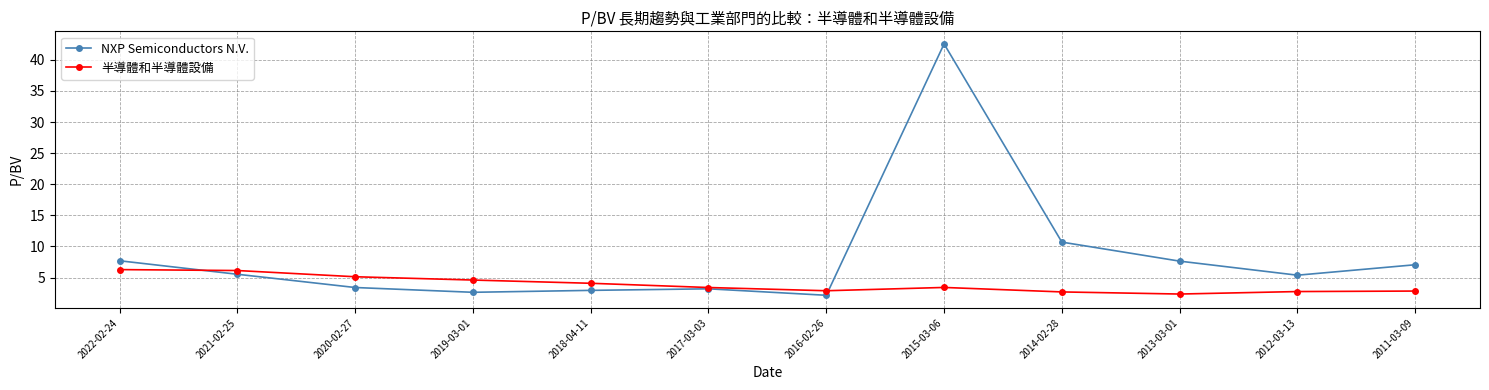

At which category is the sum across all series the highest?

2015-03-06